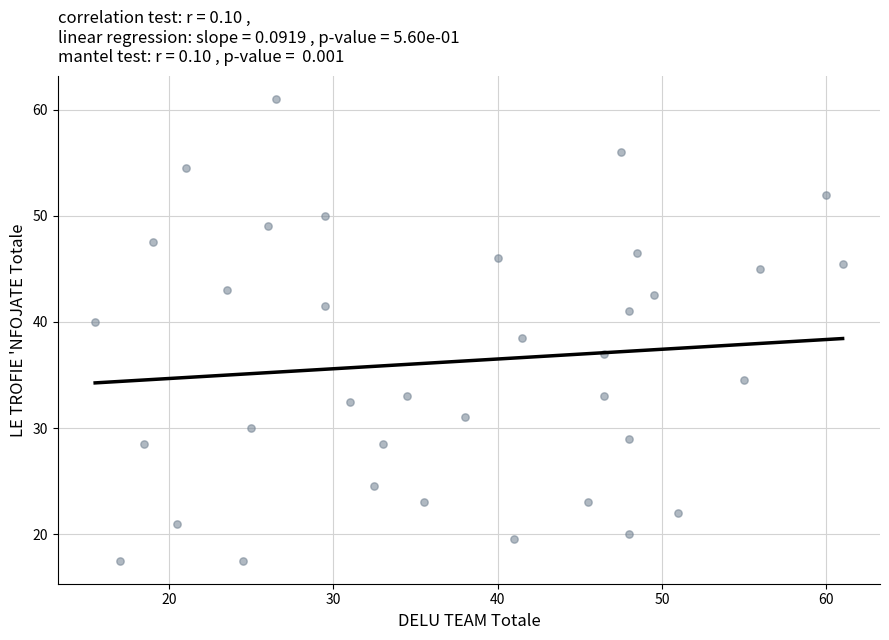

What Y value in the scatter plot is closest to 39?

38.5